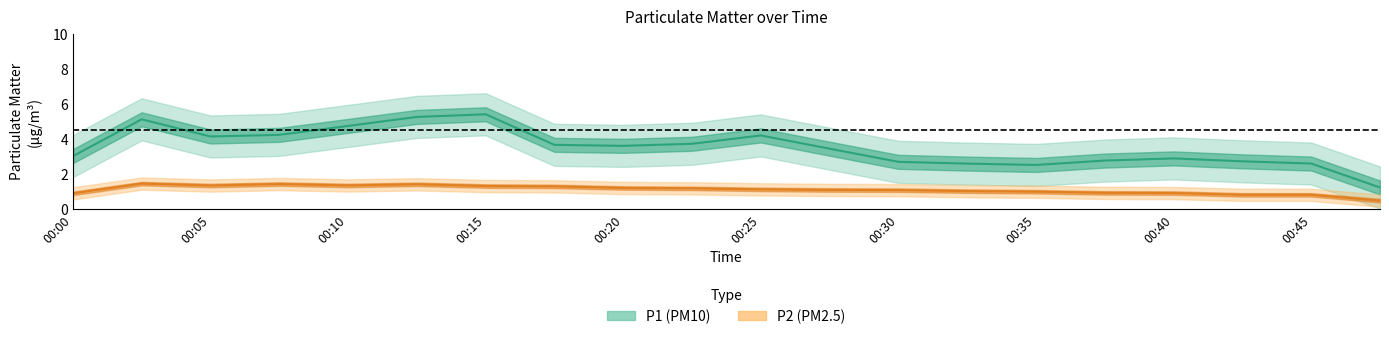

What is the sum of all P2 values?

22.6